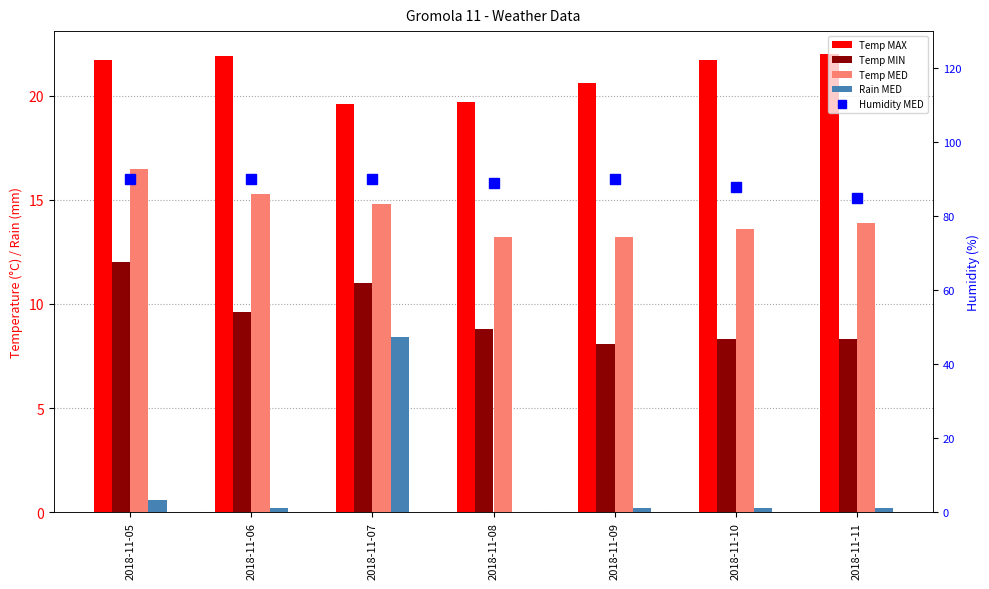

Count the Humidity MED values in the range 88 to 90.

6